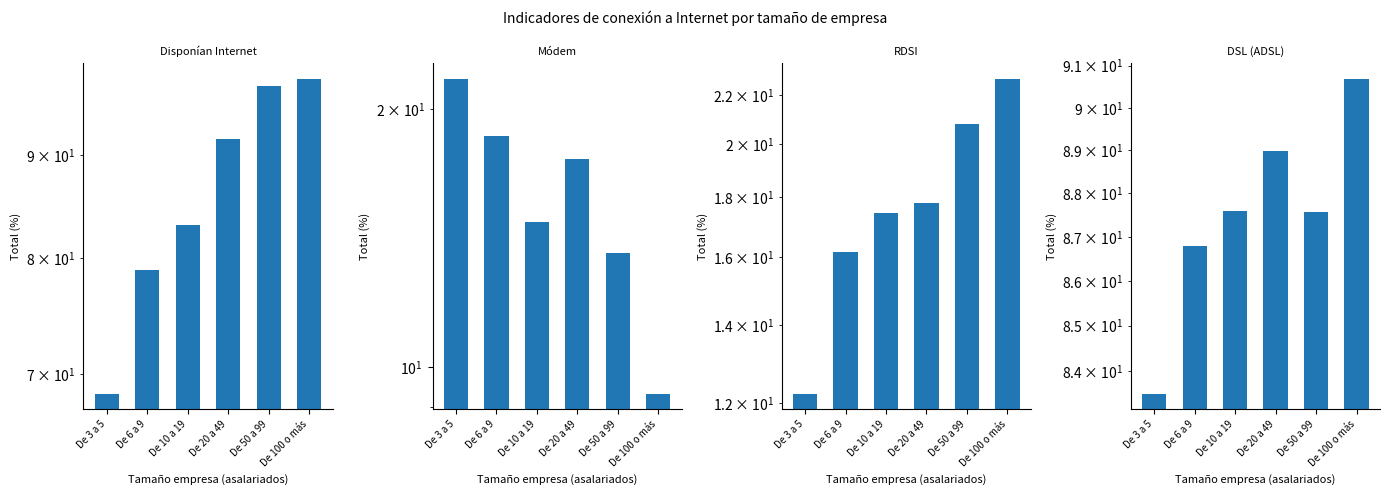

What is the minimum value for Tipo de conexión: RDSI?

12.2